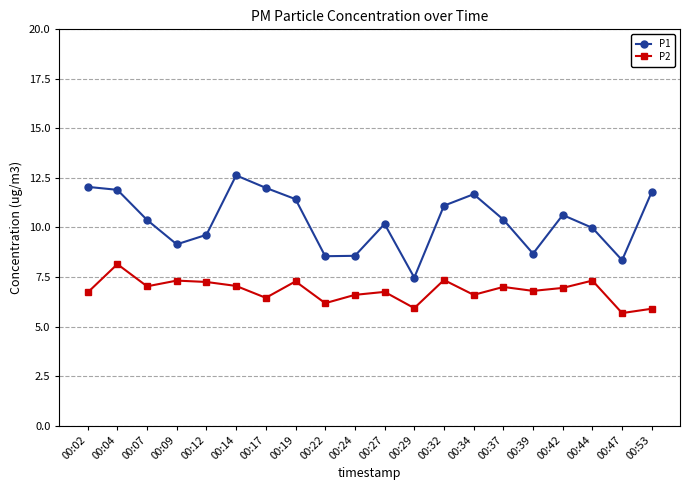

What is the difference between the maximum and second lowest values in the P1 series?

4.3